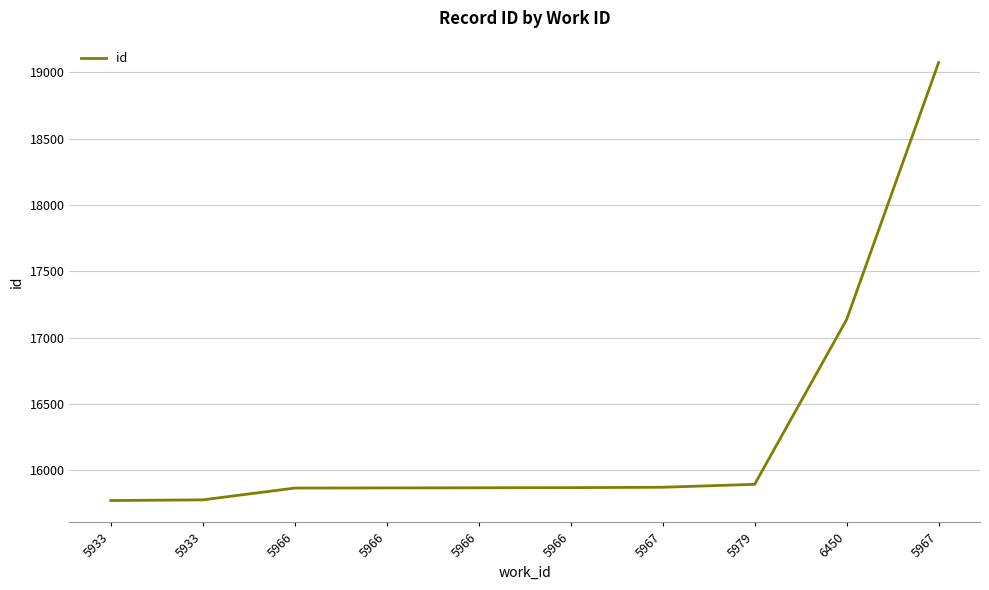

Which has a higher value, 5979 or 6450?

6450